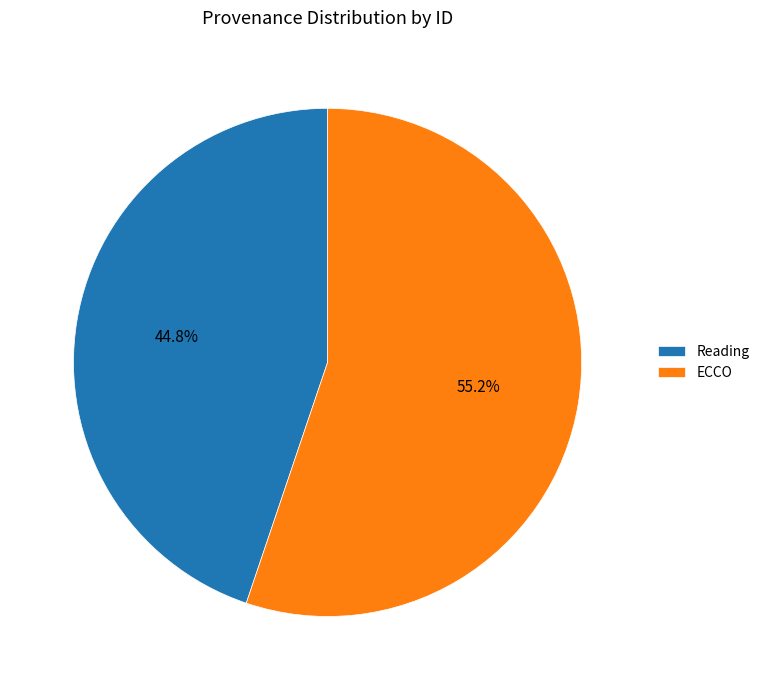

Is it true that ECCO is 55% of the pie?

True